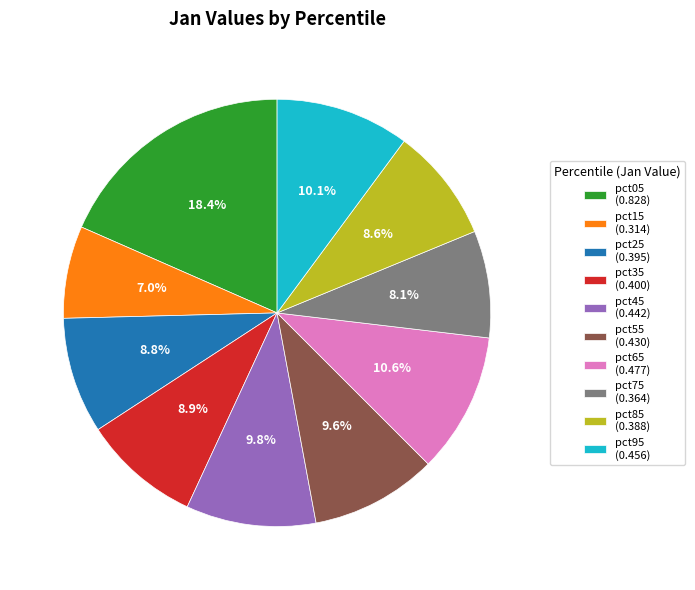

Count the number of slices in the pie.

10